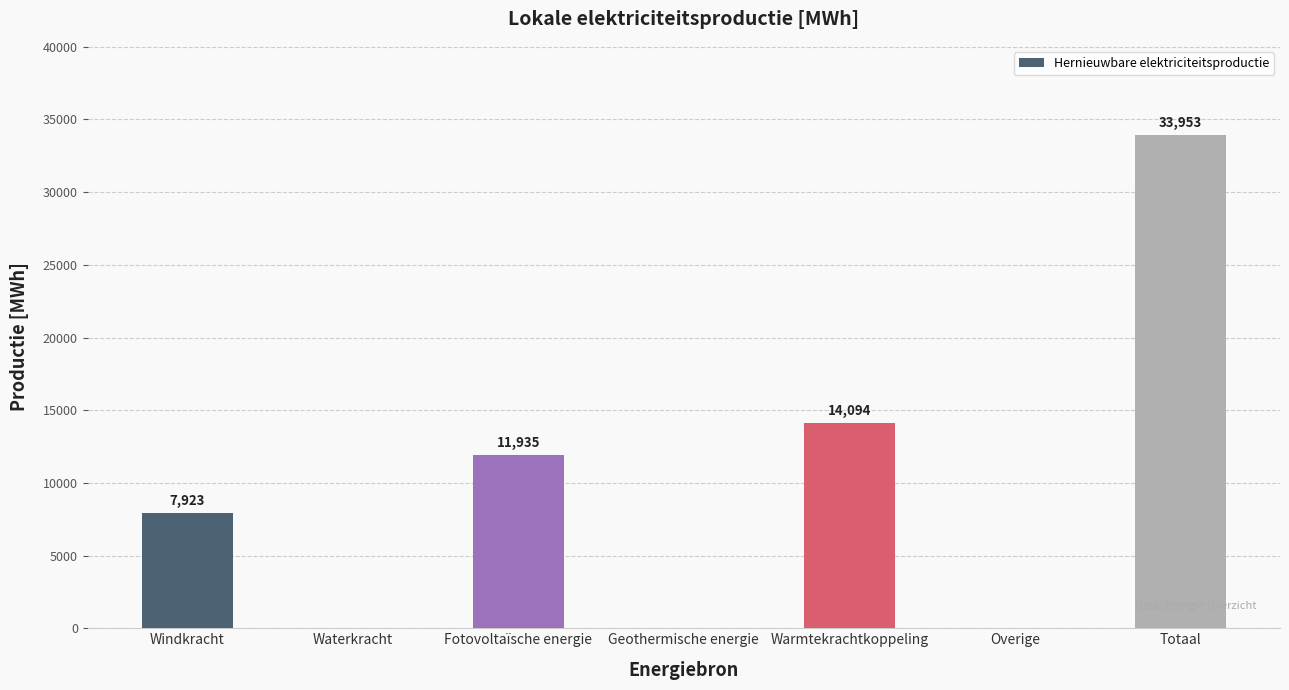

Is it true that the value at Geothermische energie is -14246.7?

False